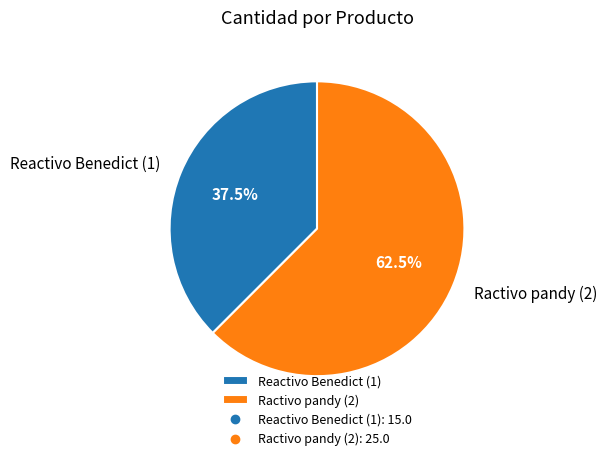

Which slice represents more than half of the pie?

Ractivo pandy (2)